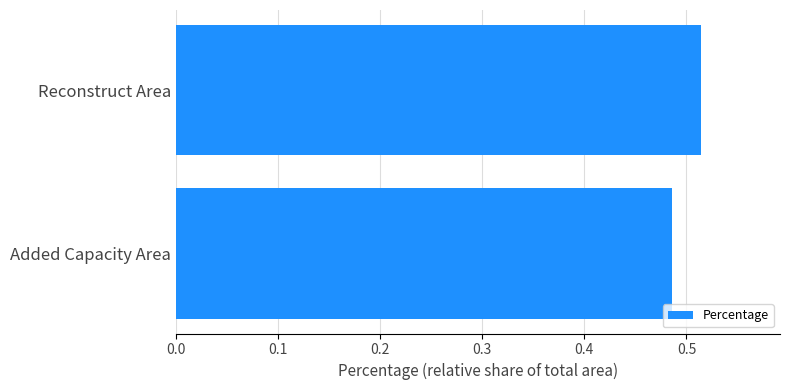

What is the label of the 2nd bar from the top?

Added Capacity Area